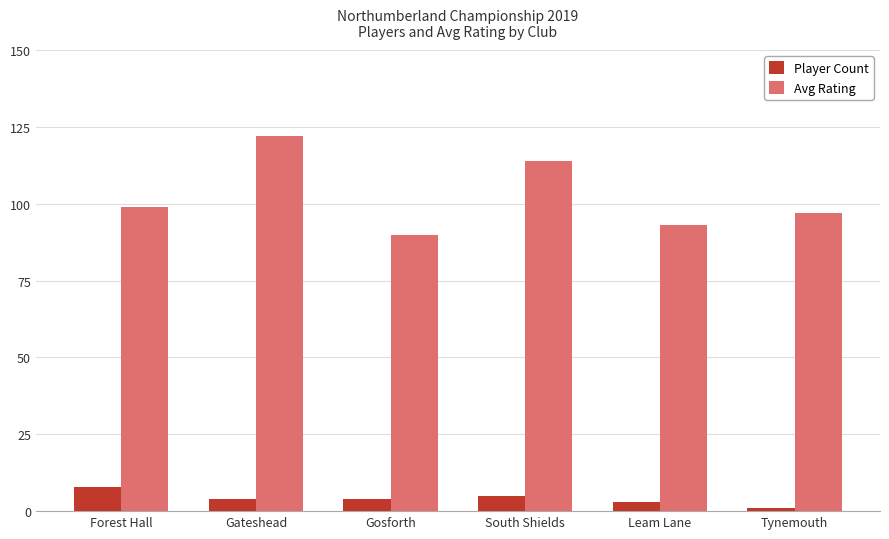

What position from the right is Leam Lane?

2